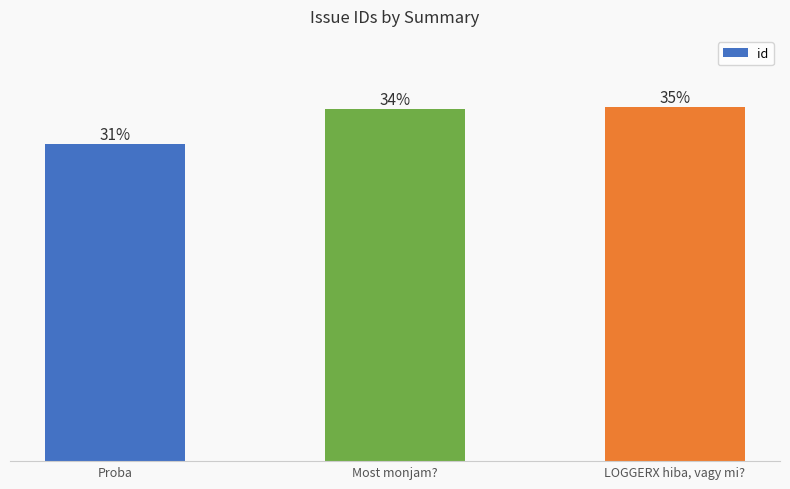

What is the change in value from Most monjam? to LOGGERX hiba, vagy mi??

+1